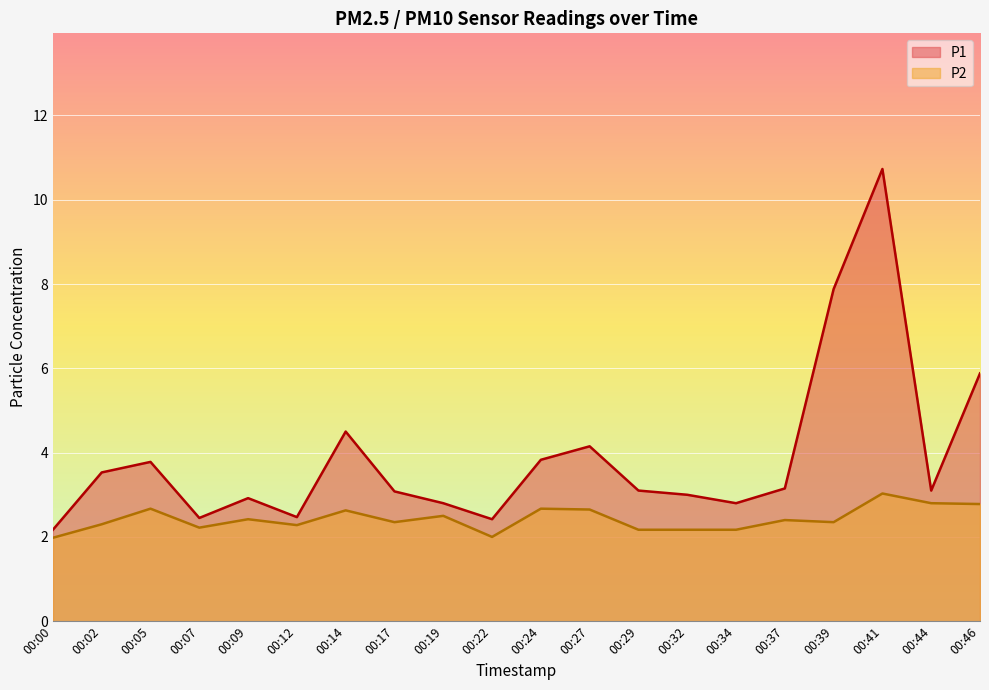

What is the difference between the maximum and second lowest values in the P2 line series?

1.0